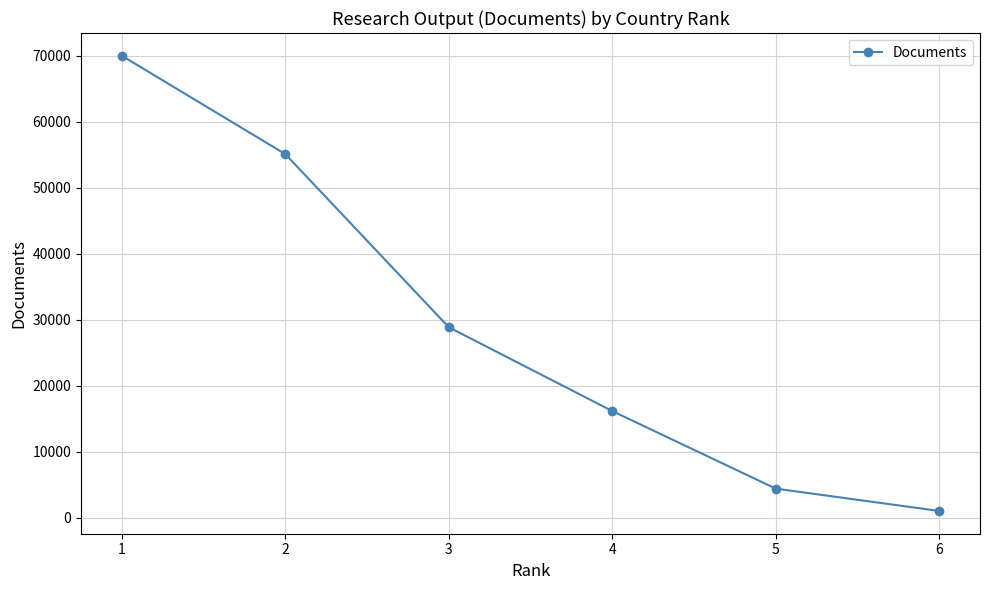

What is the average value?

29266